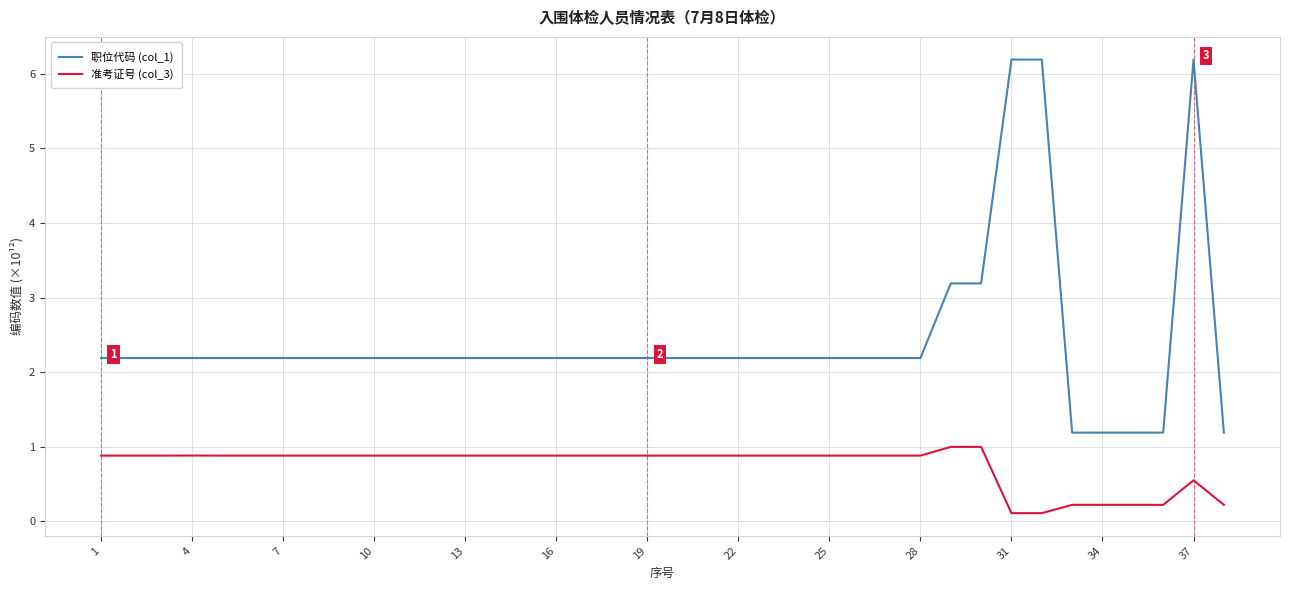

True or false: 职位代码 (col_1) and 准考证号 (col_3) cross at least once.

False